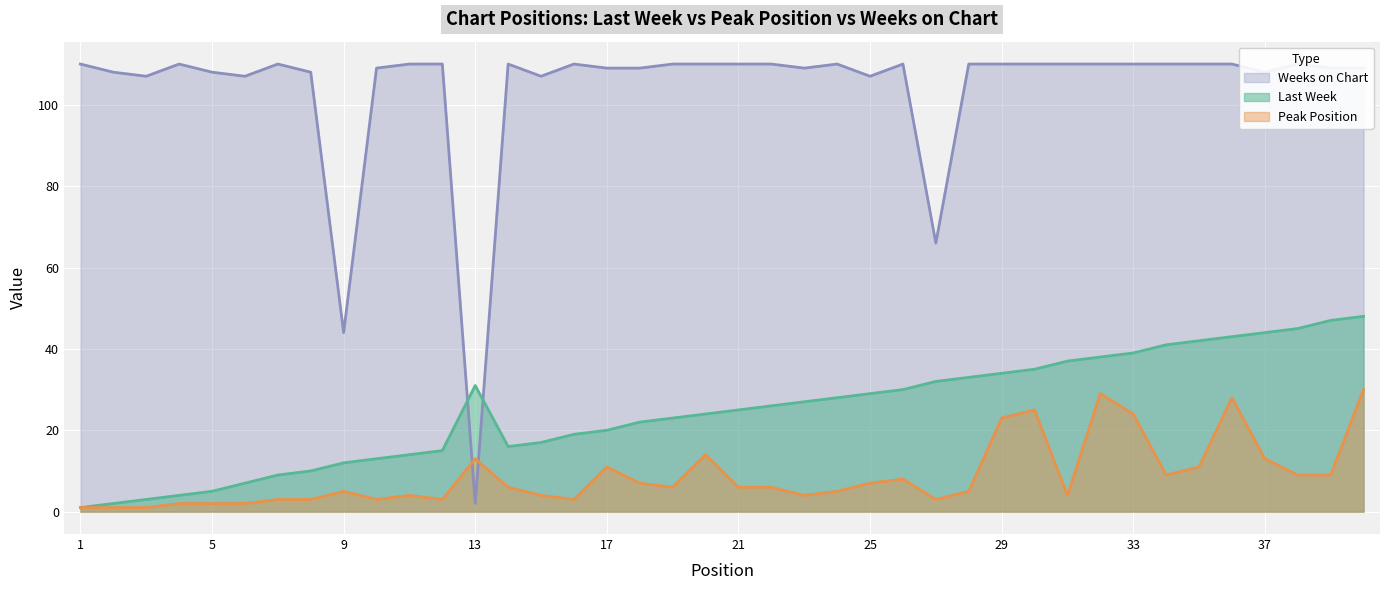

Which category has the highest value in the Last Week series?

40